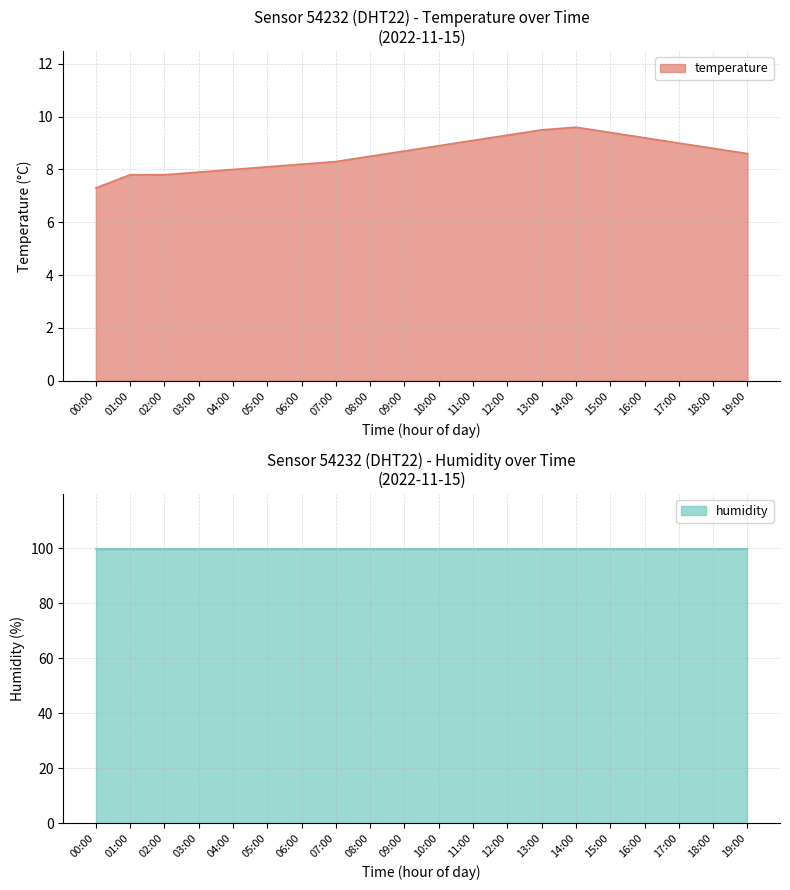

Where does the data first go above 8?

05:00